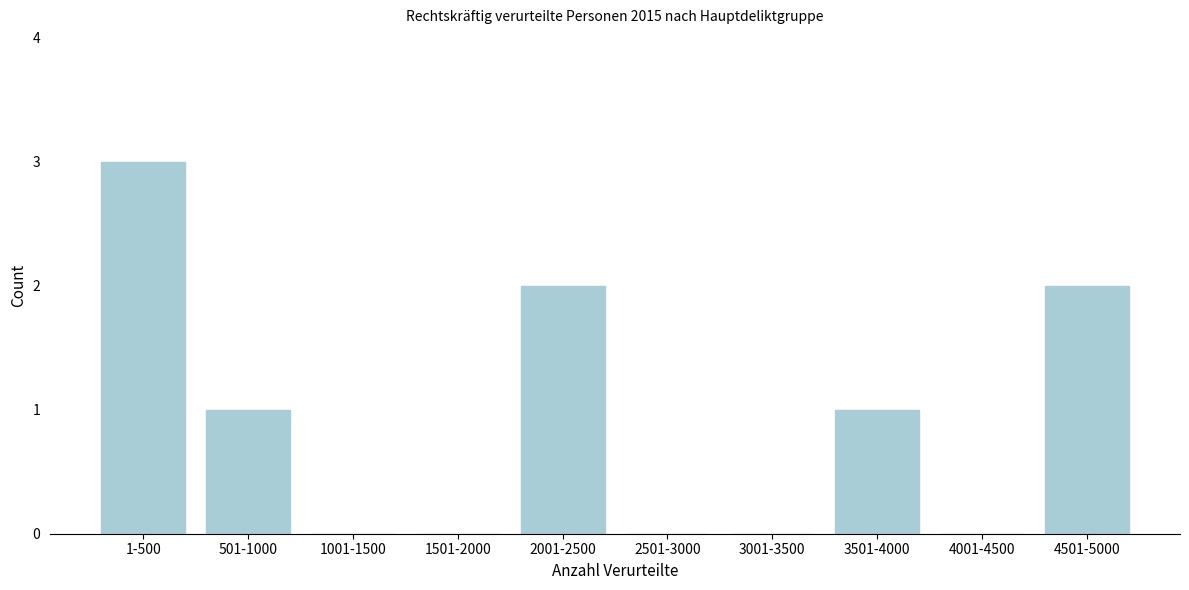

Reading left to right, list all the values displayed in this chart.

1-500=3	501-1000=1	1001-1500=0	1501-2000=0	2001-2500=2	2501-3000=0	3001-3500=0	3501-4000=1	4001-4500=0	4501-5000=2